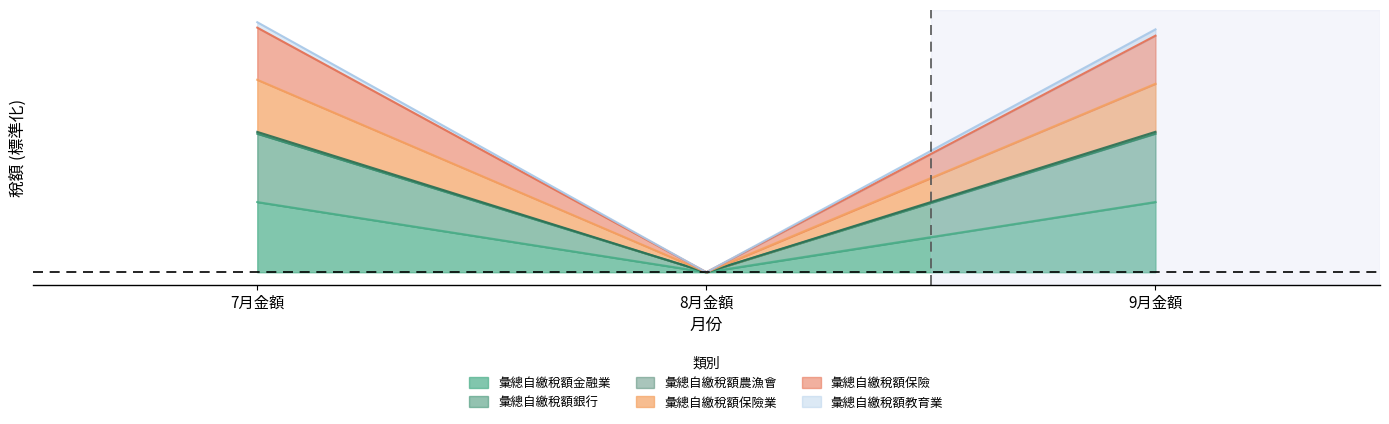

Reading right to left, what are all the values shown in this chart?

彙總自繳稅額金融業: 0.0	0.0	0.0
彙總自繳稅額銀行: 0.1	0.0	0.1
彙總自繳稅額農漁會: 0.1	0.0	0.1
彙總自繳稅額保險業: 0.1	0.0	0.1
彙總自繳稅額保險: 0.1	0.0	0.1
彙總自繳稅額教育業: 0.1	0.0	0.1